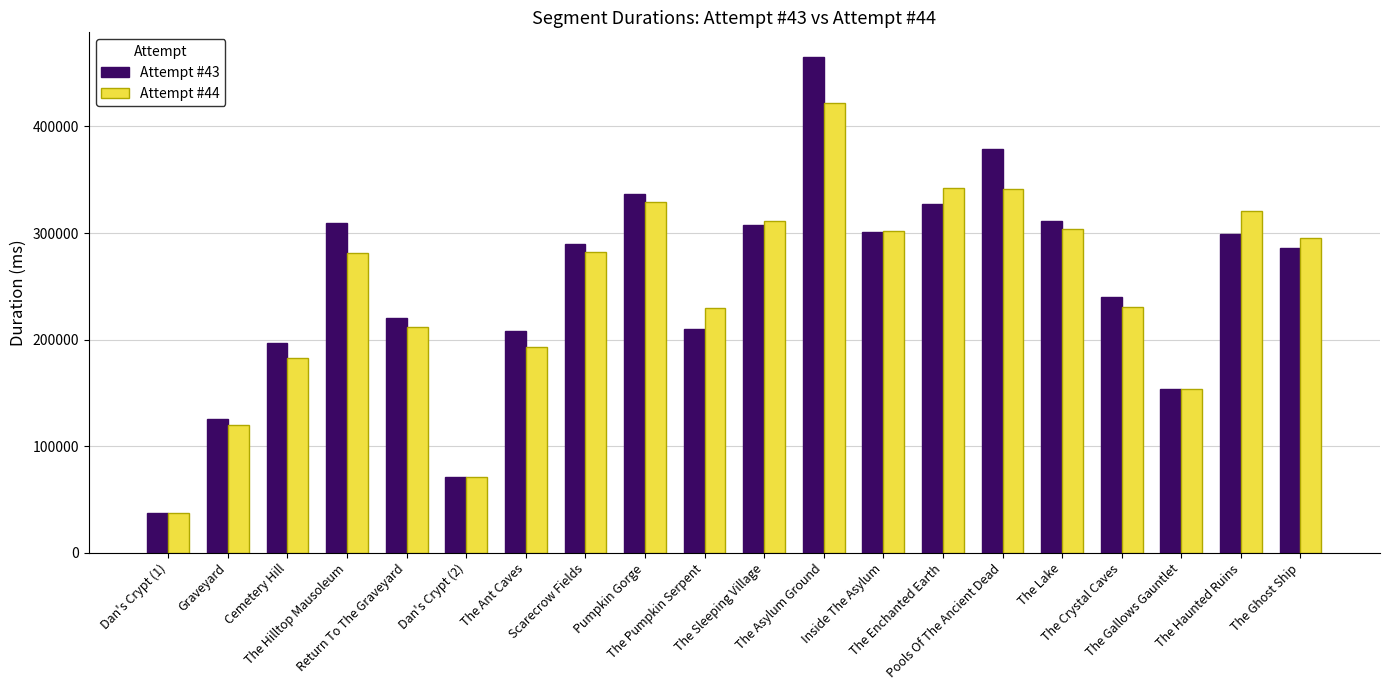

Which series has the largest total across all categories?

Attempt #43